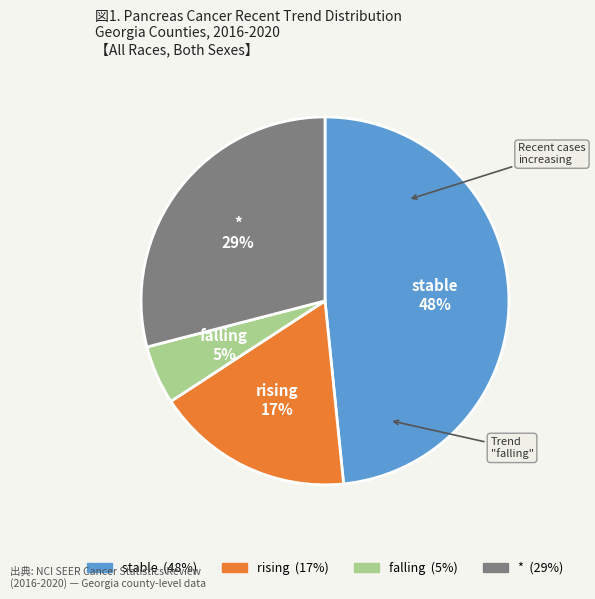

Which category has the biggest portion of the pie?

stable